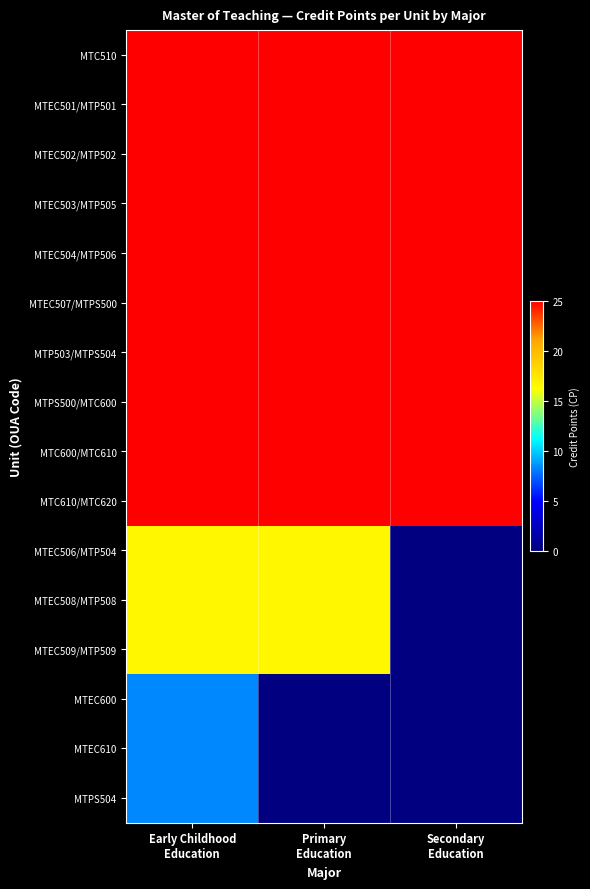

Reading left to right, list all the values displayed in this chart.

MTC510: Early Childhood
Education=25.0	Primary
Education=25.0	Secondary
Education=25.0
MTEC501/MTP501: Early Childhood
Education=25.0	Primary
Education=25.0	Secondary
Education=25.0
MTEC502/MTP502: Early Childhood
Education=25.0	Primary
Education=25.0	Secondary
Education=25.0
MTEC503/MTP505: Early Childhood
Education=25.0	Primary
Education=25.0	Secondary
Education=25.0
MTEC504/MTP506: Early Childhood
Education=25.0	Primary
Education=25.0	Secondary
Education=25.0
MTEC507/MTPS500: Early Childhood
Education=25.0	Primary
Education=25.0	Secondary
Education=25.0
MTP503/MTPS504: Early Childhood
Education=25.0	Primary
Education=25.0	Secondary
Education=25.0
MTPS500/MTC600: Early Childhood
Education=25.0	Primary
Education=25.0	Secondary
Education=25.0
MTC600/MTC610: Early Childhood
Education=25.0	Primary
Education=25.0	Secondary
Education=25.0
MTC610/MTC620: Early Childhood
Education=25.0	Primary
Education=25.0	Secondary
Education=25.0
MTEC506/MTP504: Early Childhood
Education=16.7	Primary
Education=16.7	Secondary
Education=0.0
MTEC508/MTP508: Early Childhood
Education=16.7	Primary
Education=16.7	Secondary
Education=0.0
MTEC509/MTP509: Early Childhood
Education=16.7	Primary
Education=16.7	Secondary
Education=0.0
MTEC600: Early Childhood
Education=8.3	Primary
Education=0.0	Secondary
Education=0.0
MTEC610: Early Childhood
Education=8.3	Primary
Education=0.0	Secondary
Education=0.0
MTPS504: Early Childhood
Education=8.3	Primary
Education=0.0	Secondary
Education=0.0